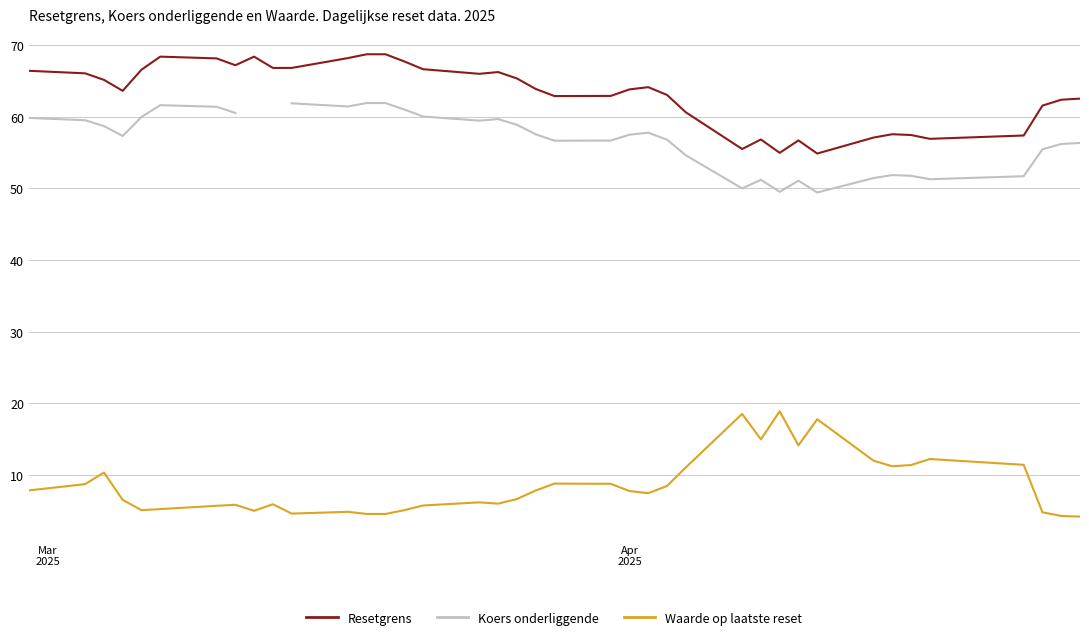

Does the chart have visible grid lines?

Yes